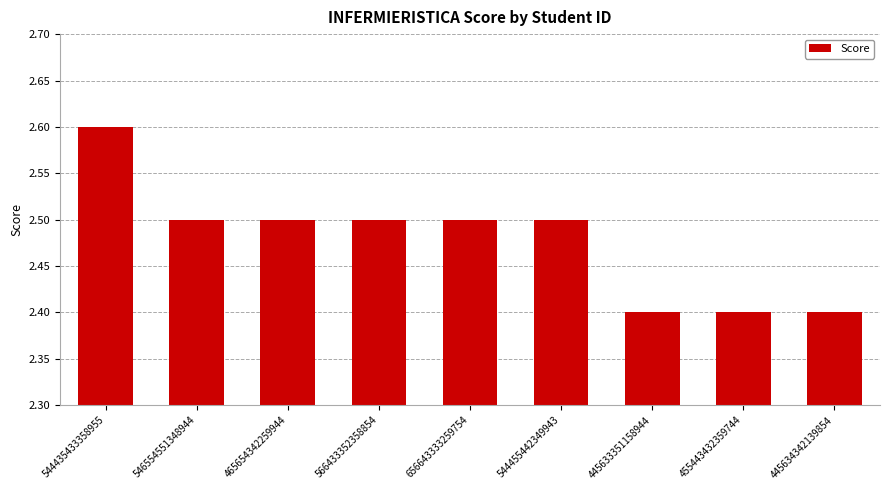

The chart shows a value of 3.8 at 445633351158944. True or false?

False